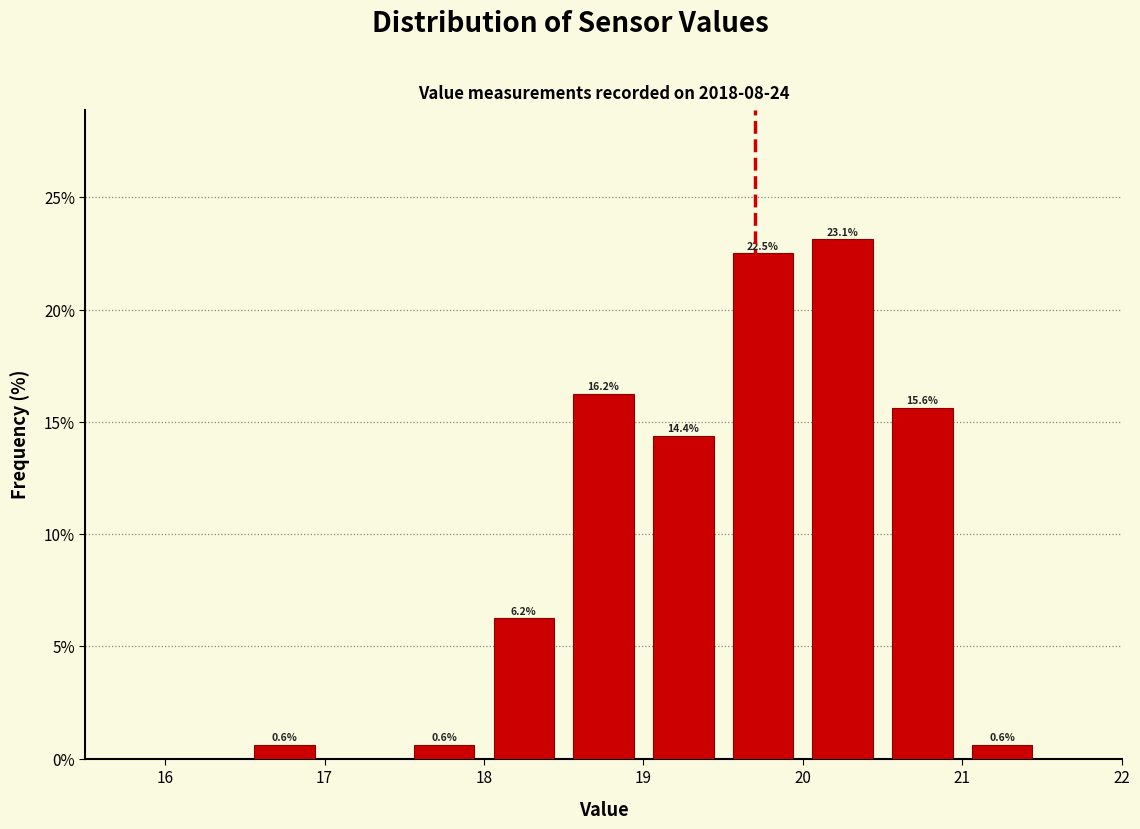

Over which range of the x-axis is the bar tallest?

20.0 to 20.5